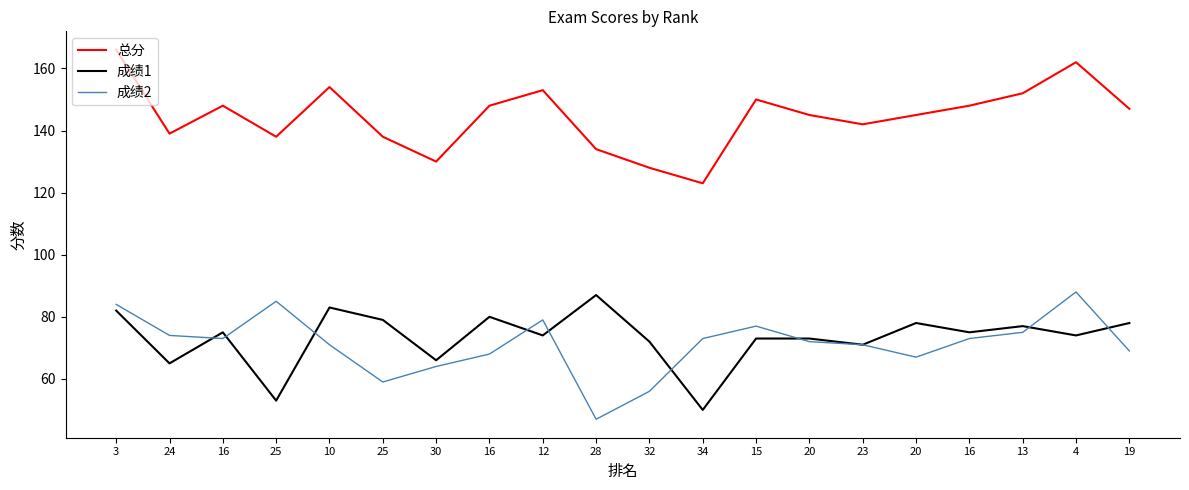

The value of 成绩2 at 23 is 71. True or false?

True